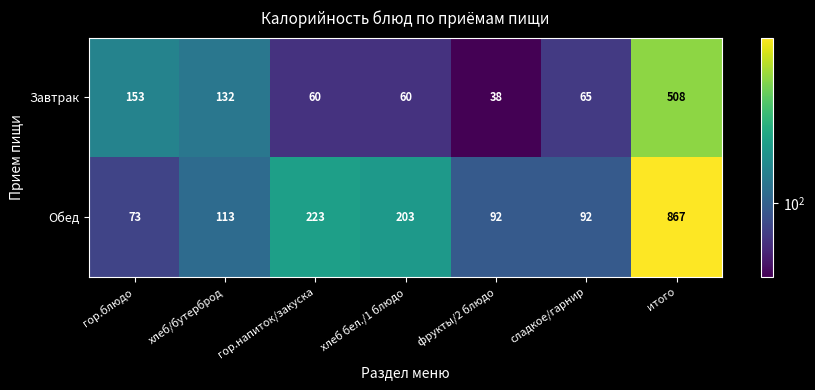

How many categories are shown in the chart?

7